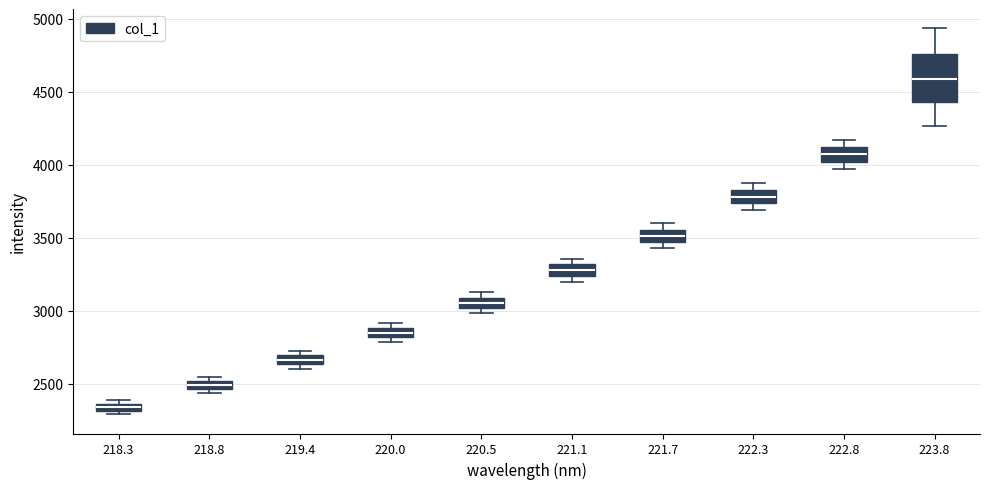

Comparing the boxes themselves (not the whiskers), which one is the tallest?

223.8